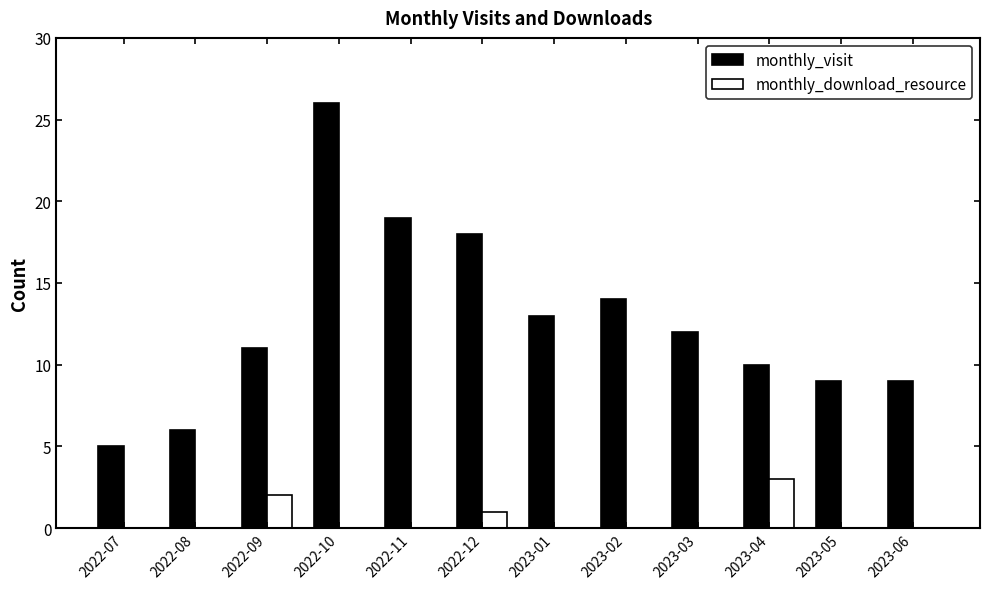

What is the maximum value shown in the chart?

26